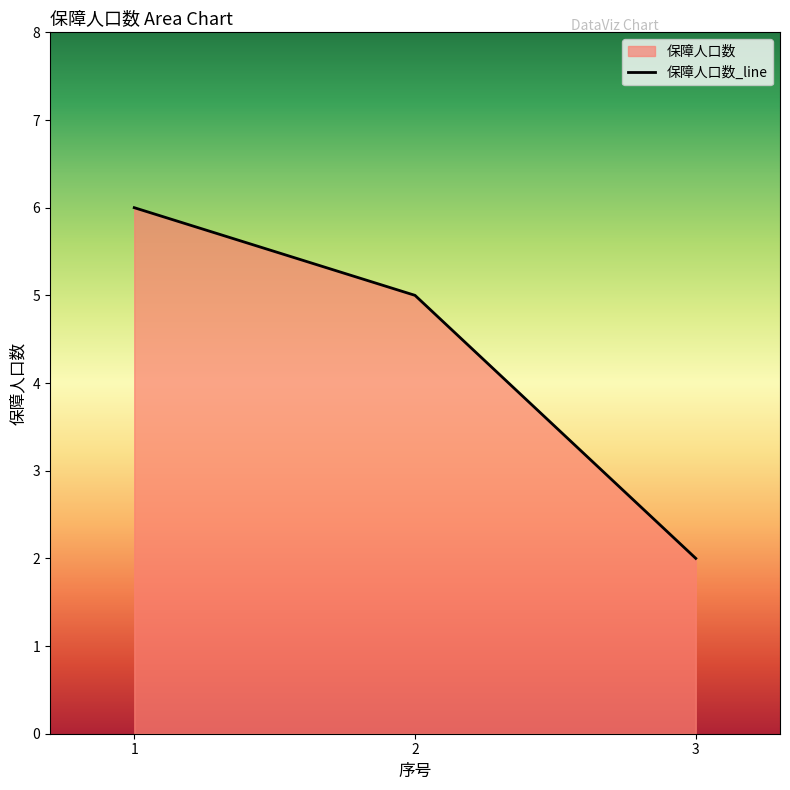

How many values are between 2 and 6?

3